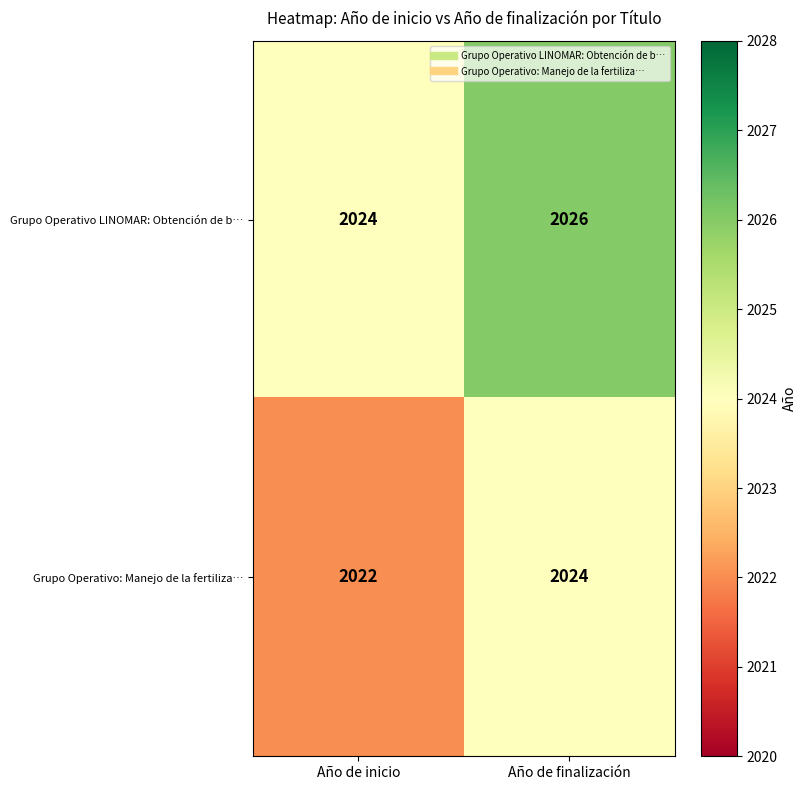

Reading left to right, extract all data points from this chart.

Grupo Operativo LINOMAR: Obtención de b…: 2024	2026
Grupo Operativo: Manejo de la fertiliza…: 2022	2024